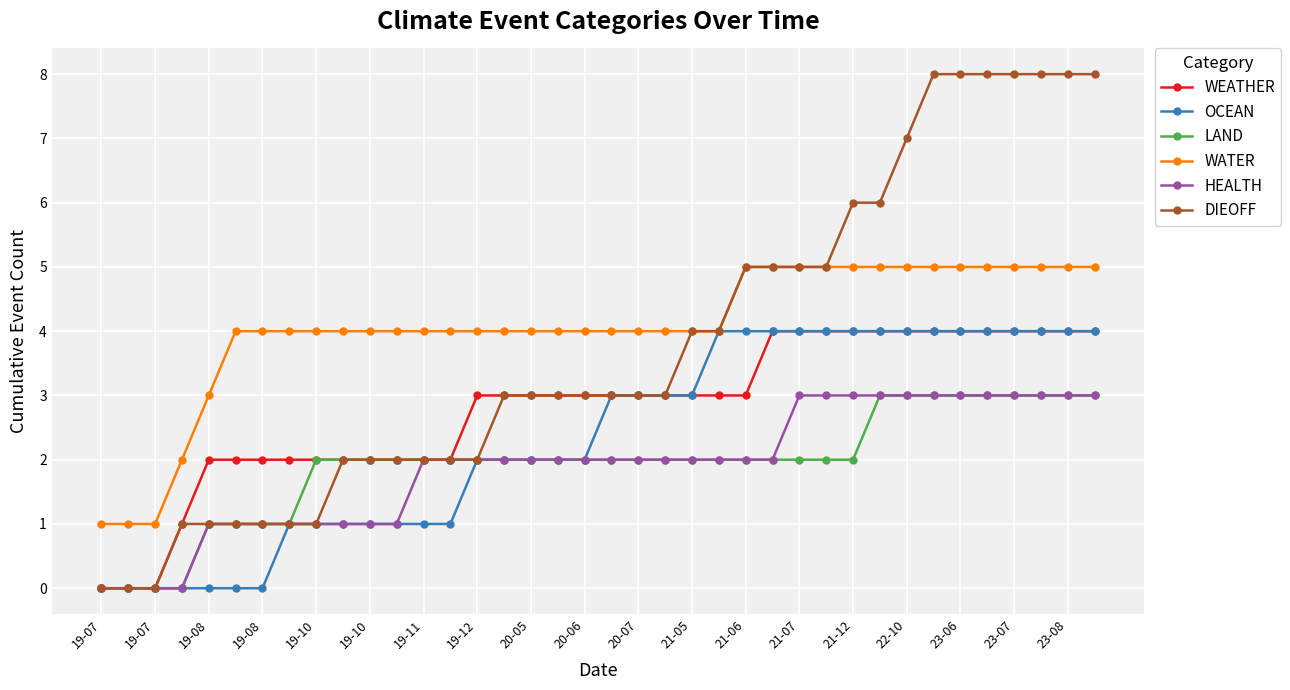

Which series has the largest range (max minus min)?

DIEOFF